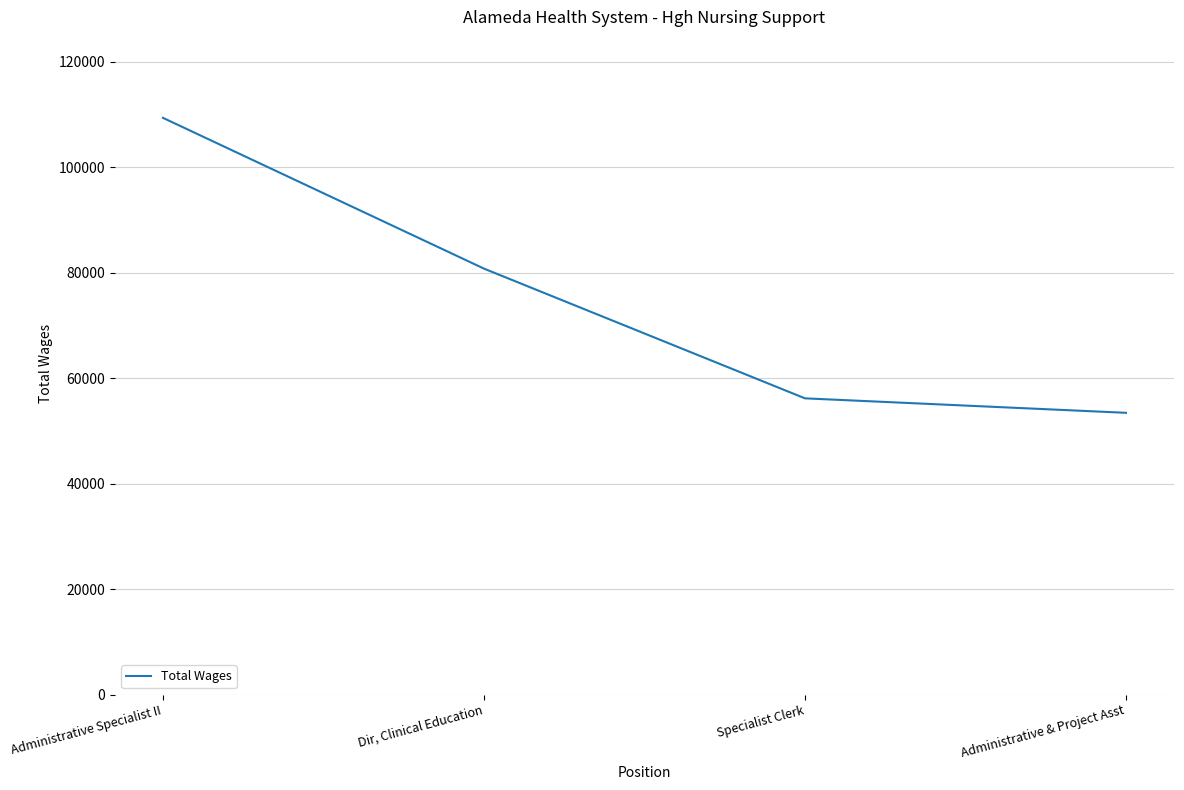

What is the difference between the maximum and second lowest values?

53185